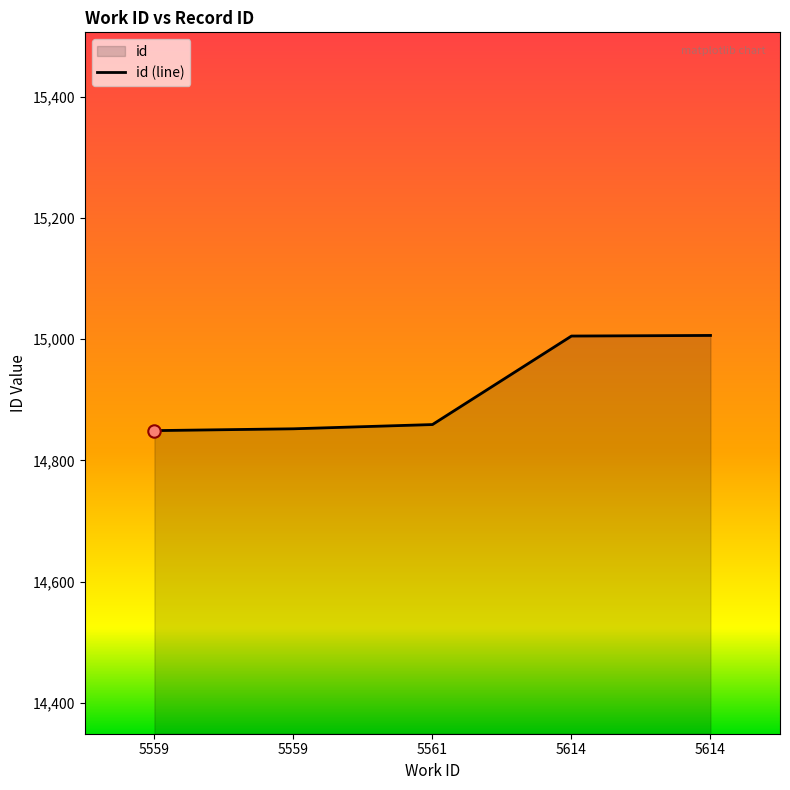

What is the change in value from 5559 to 5614?

+156